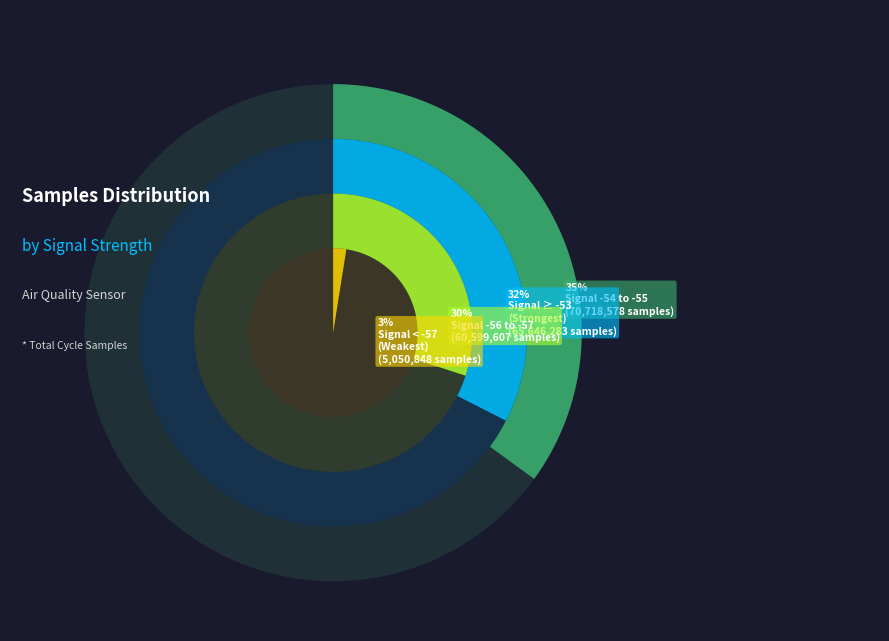

Is there any slice that represents more than half of the pie?

No